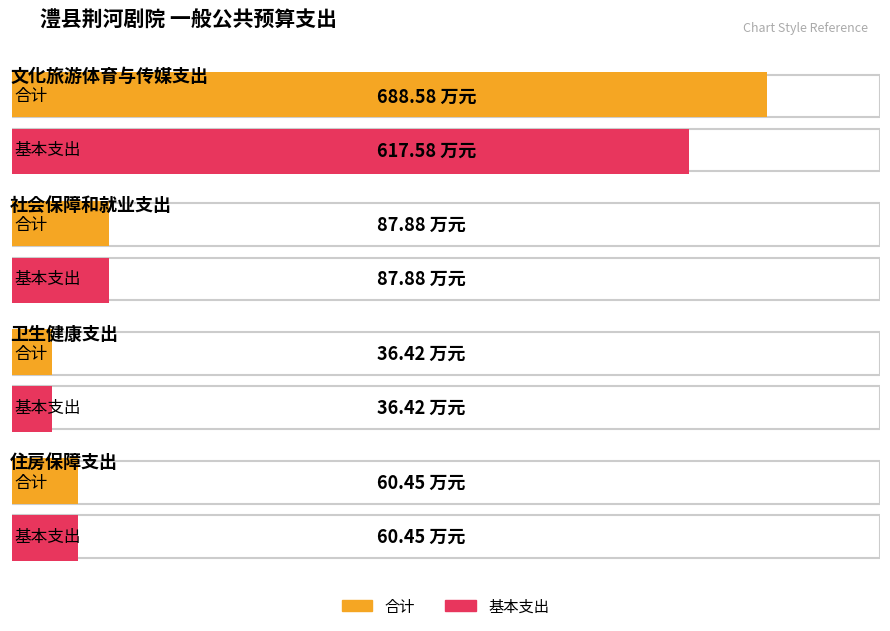

How many series are shown in this chart?

2